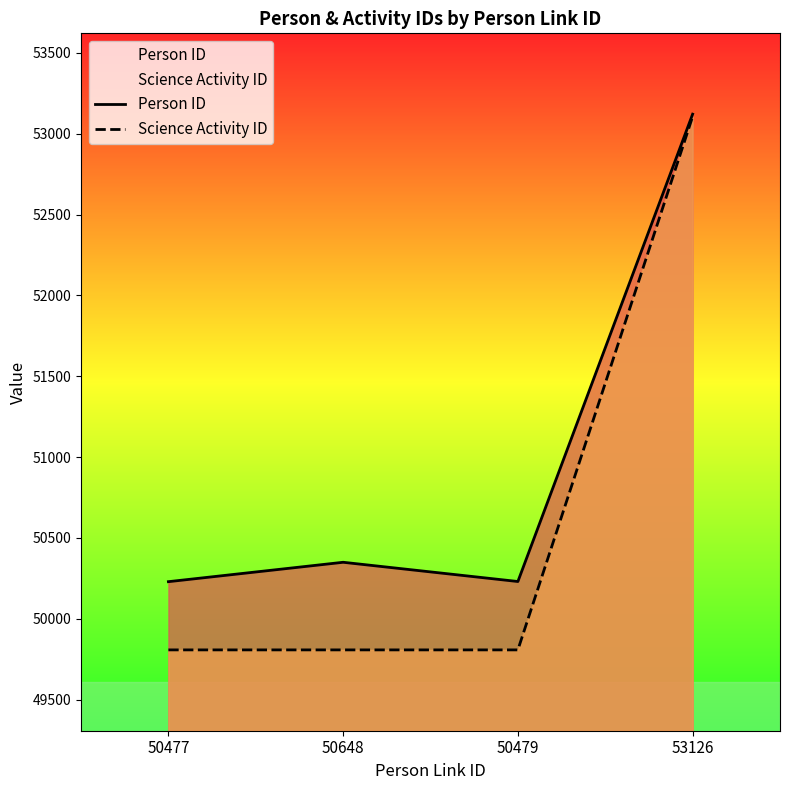

What is the difference between the Person ID values at 53126 and 50648?

2772